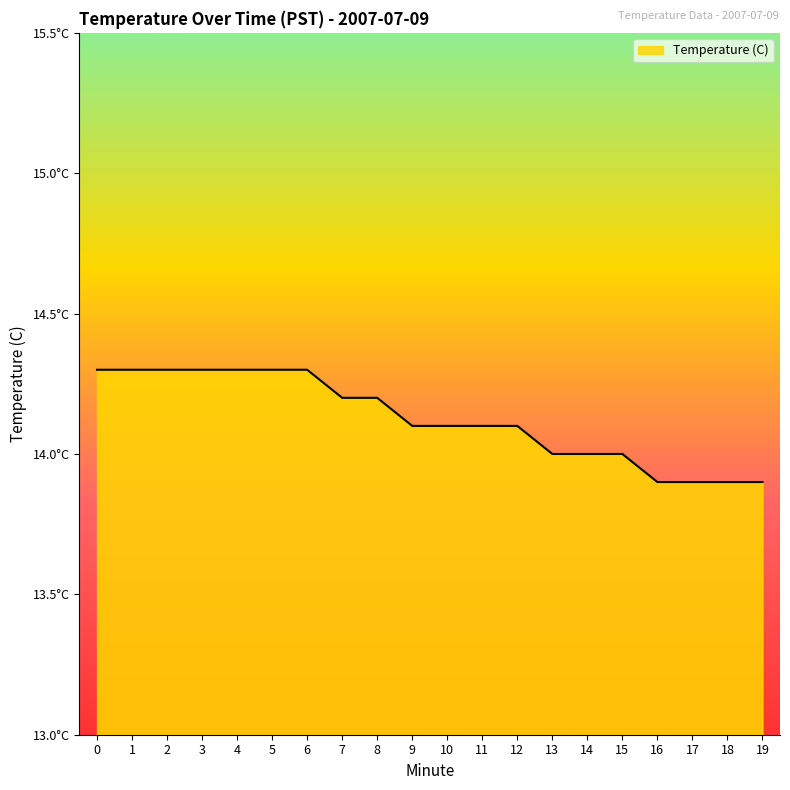

Does the chart display data point markers on the line(s)?

No